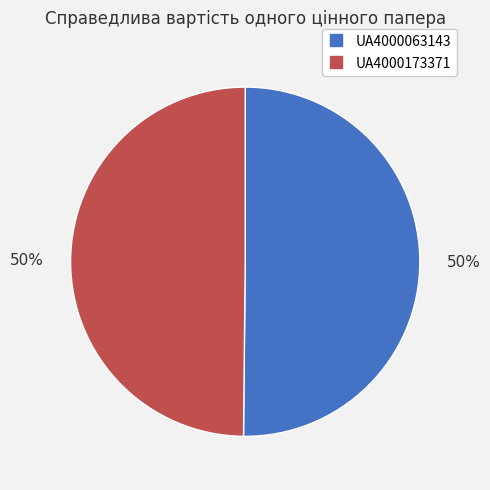

To the nearest percent, what is the combined percentage of UA4000173371 and UA4000063143?

100%